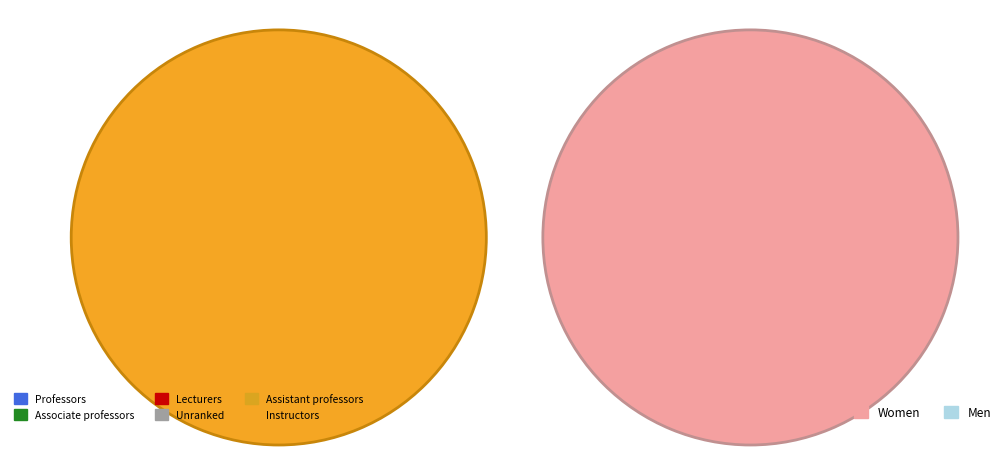

Count the number of slices in the pie.

2